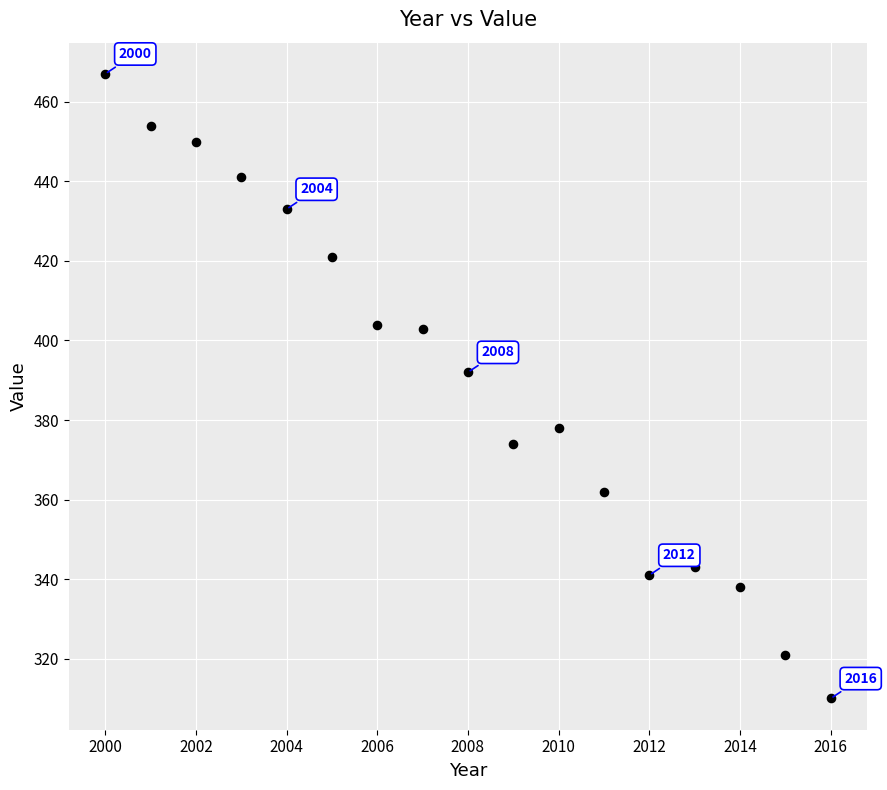

What Y value in the scatter plot is closest to 388?

392